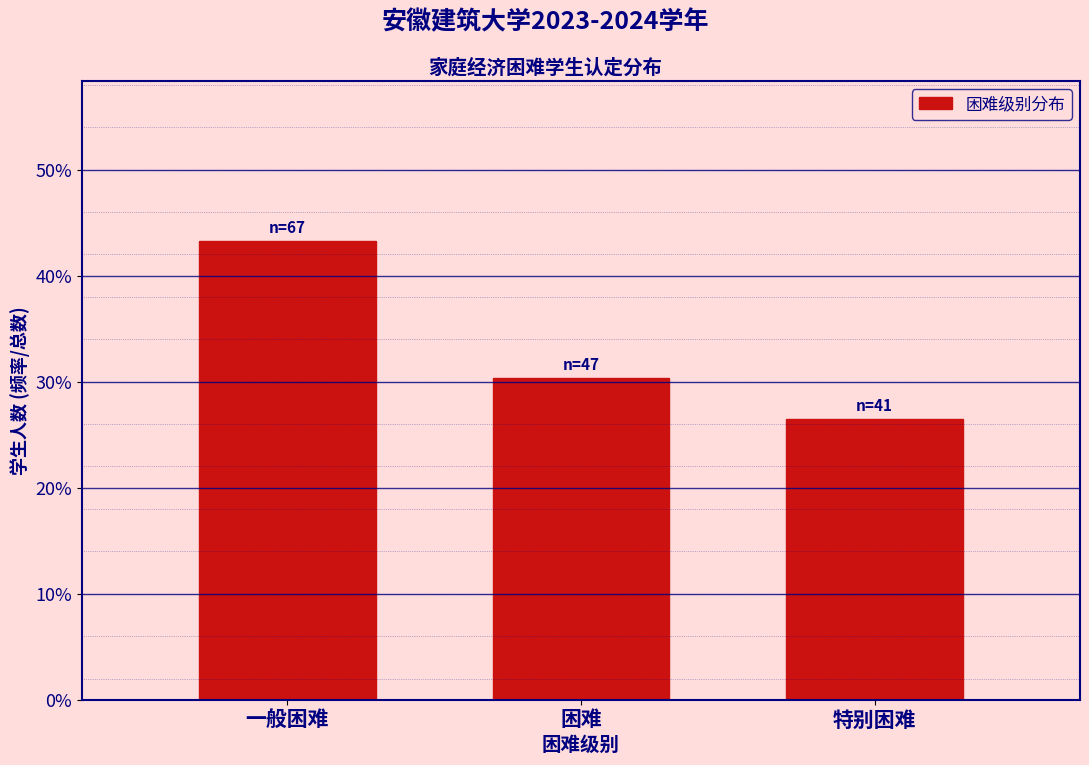

Are the bars horizontal?

No